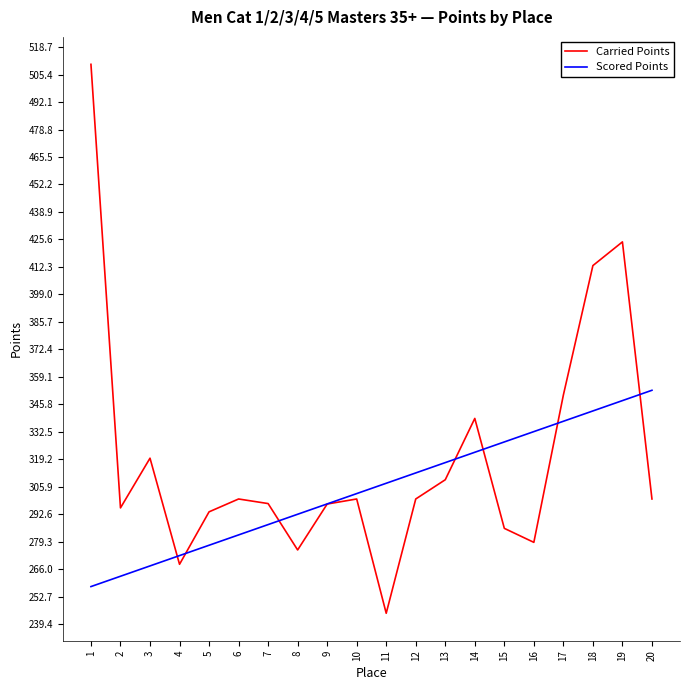

True or false: Scored Points has a value of 63.4 at 11.

False